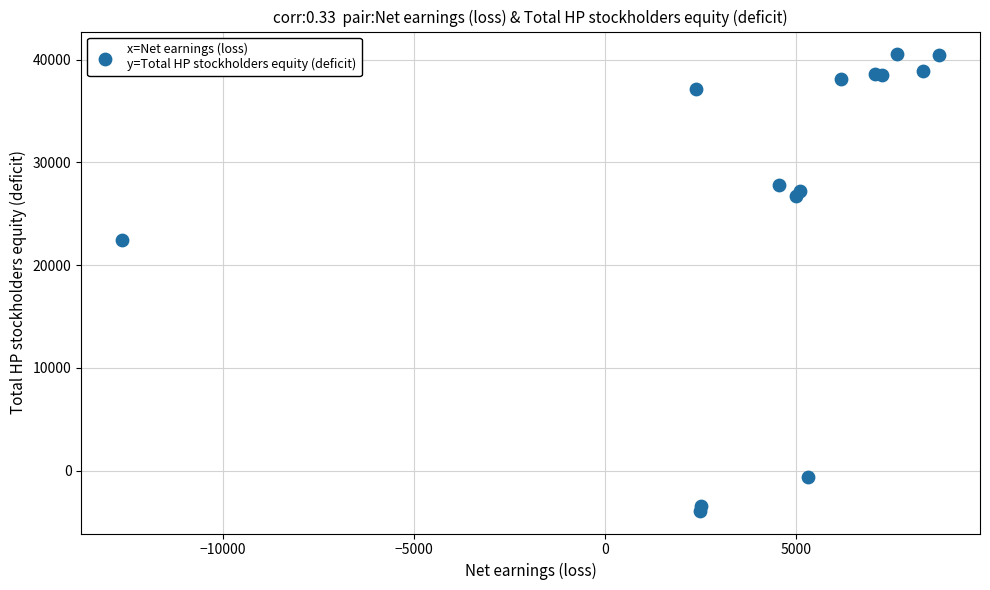

What Y value in the scatter plot is closest to 18314?

22436